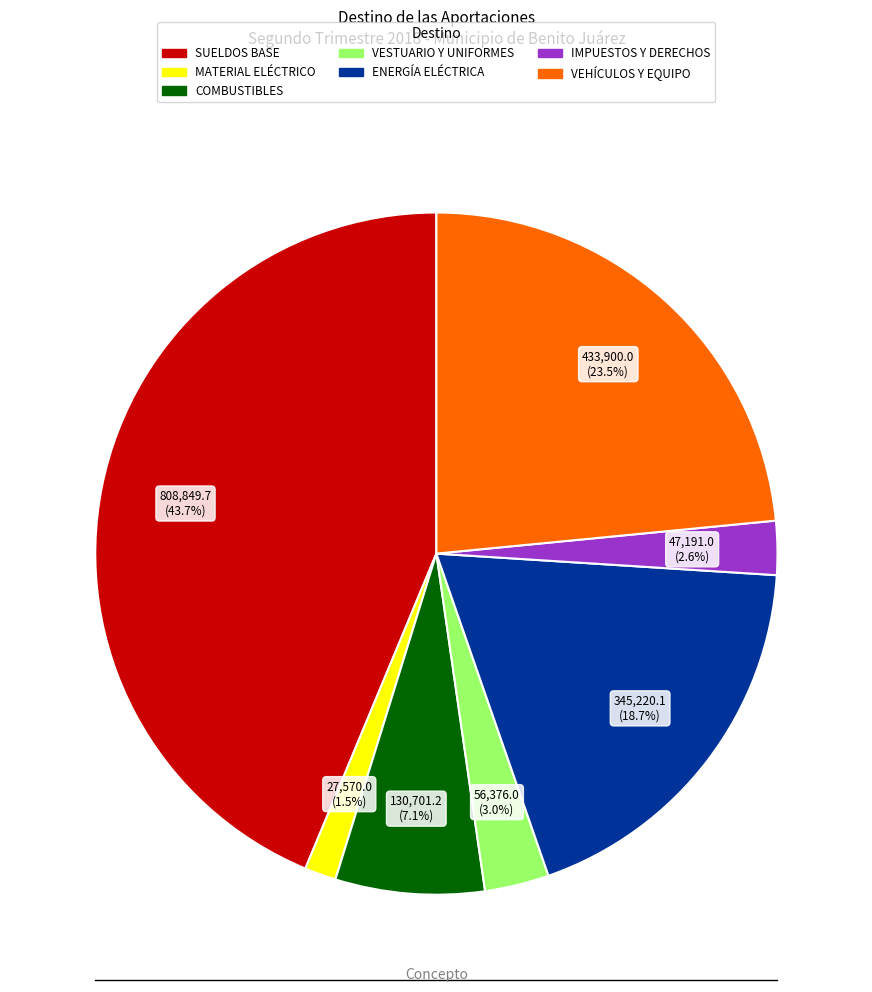

Does any single category account for the majority?

No